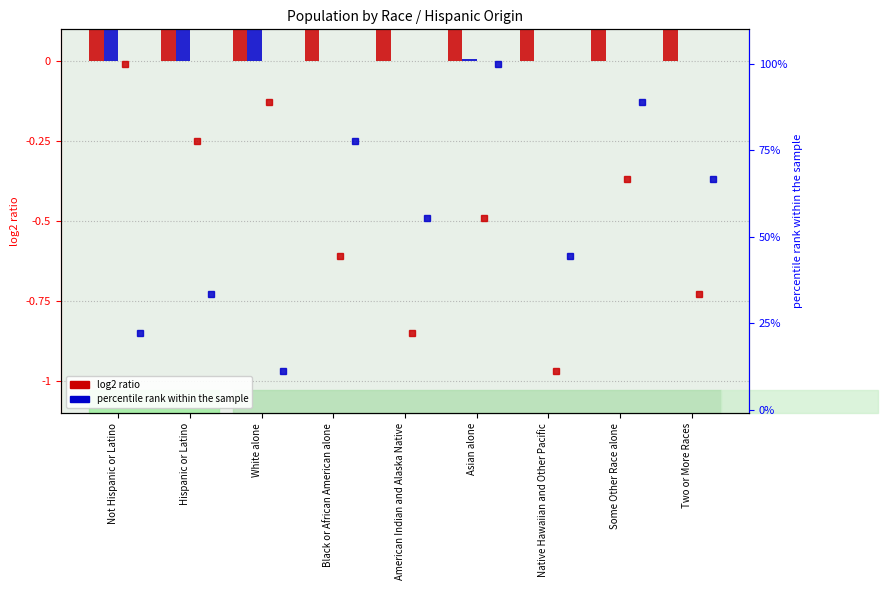

How many groups of bars are there?

9